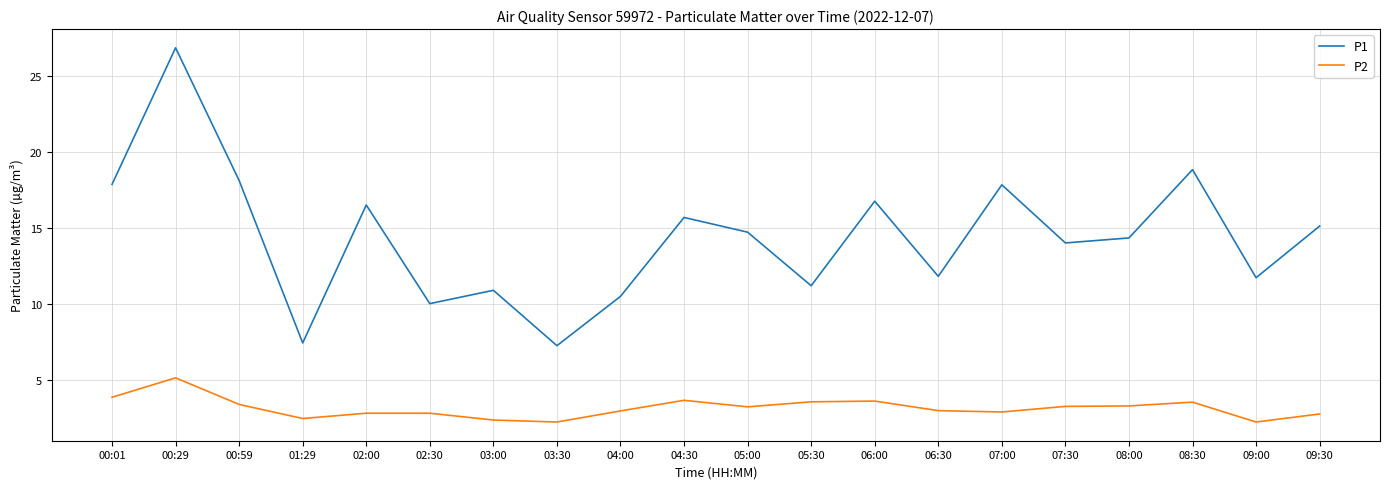

The value of P2 at 05:30 is 3.5. True or false?

True